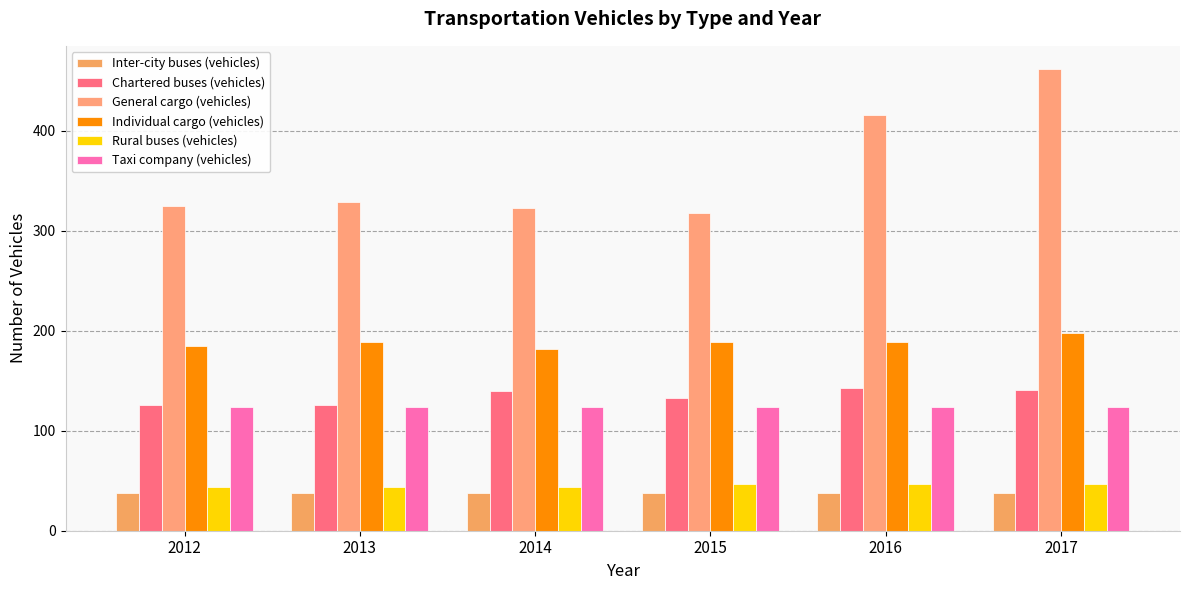

List the labels in order of General cargo (vehicles) value, largest first.

2017, 2016, 2013, 2012, 2014, 2015